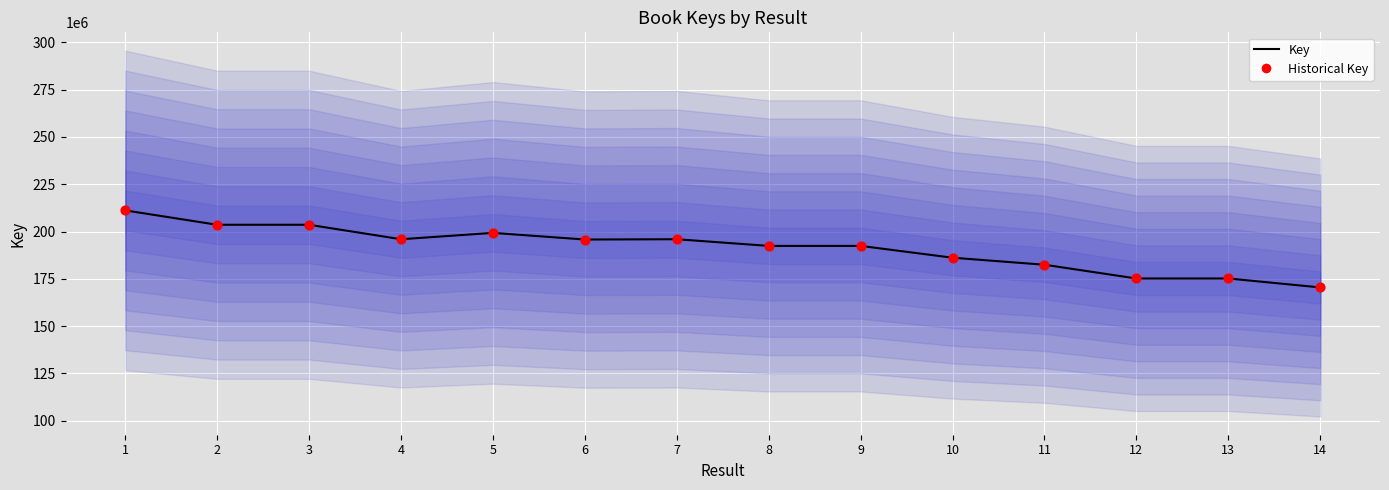

What is the total value across all series at 11?

364865856